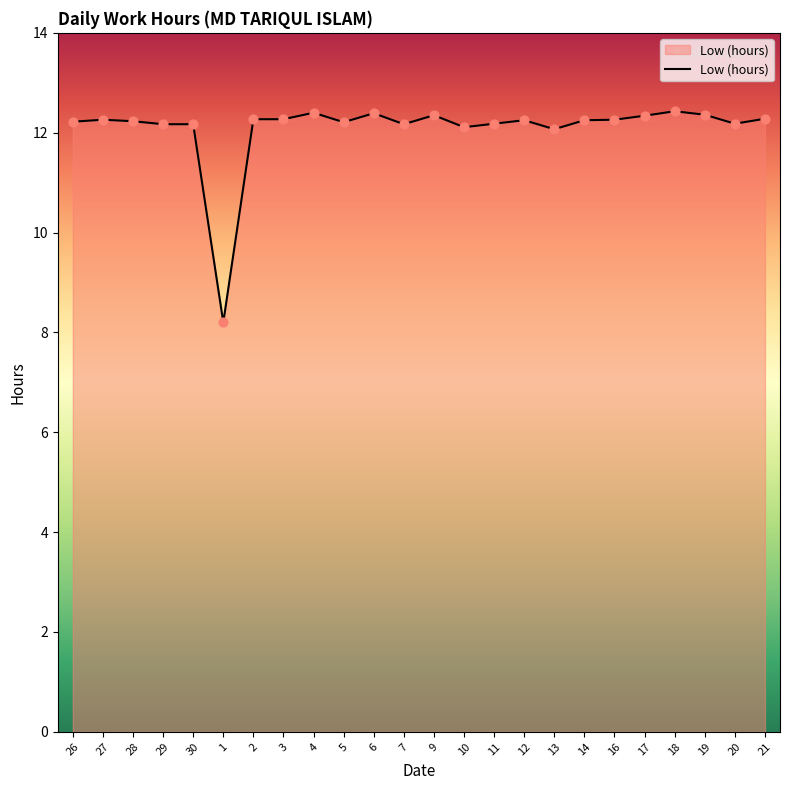

What is the ratio of the value at 21 to the value at 14?

1.0